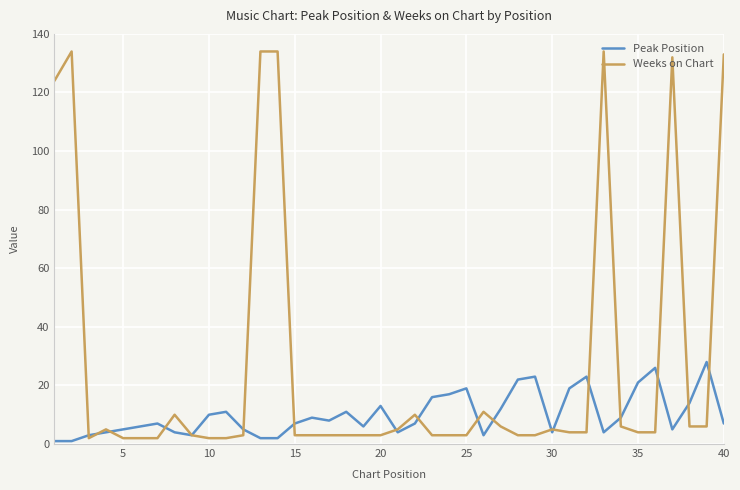

True or false: Peak Position has more than 0 interior local peaks.

True